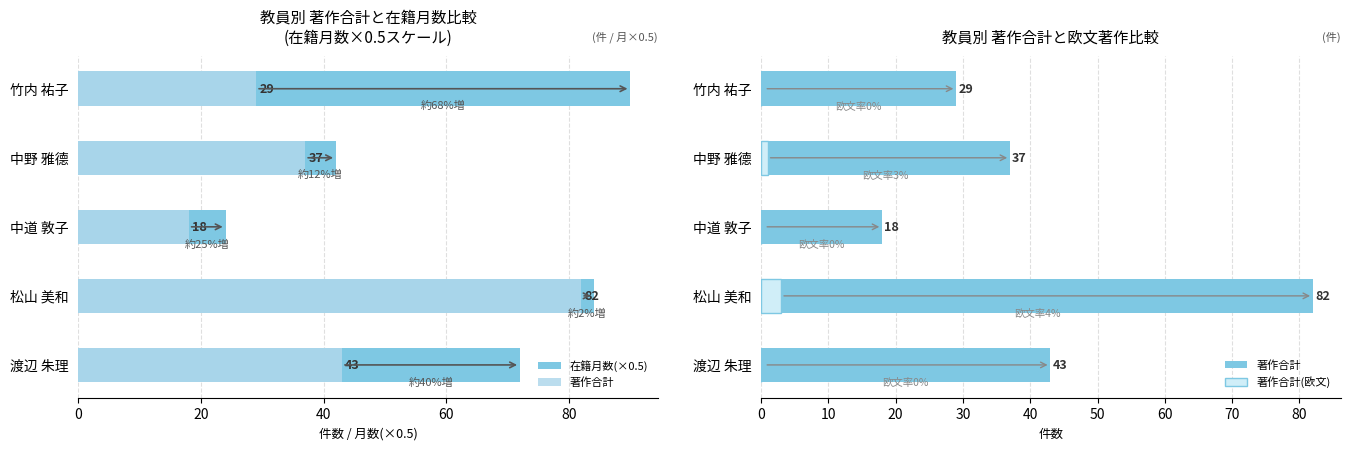

What is the value of the 在籍月数(×0.5) bar at the 4th from the left?

84